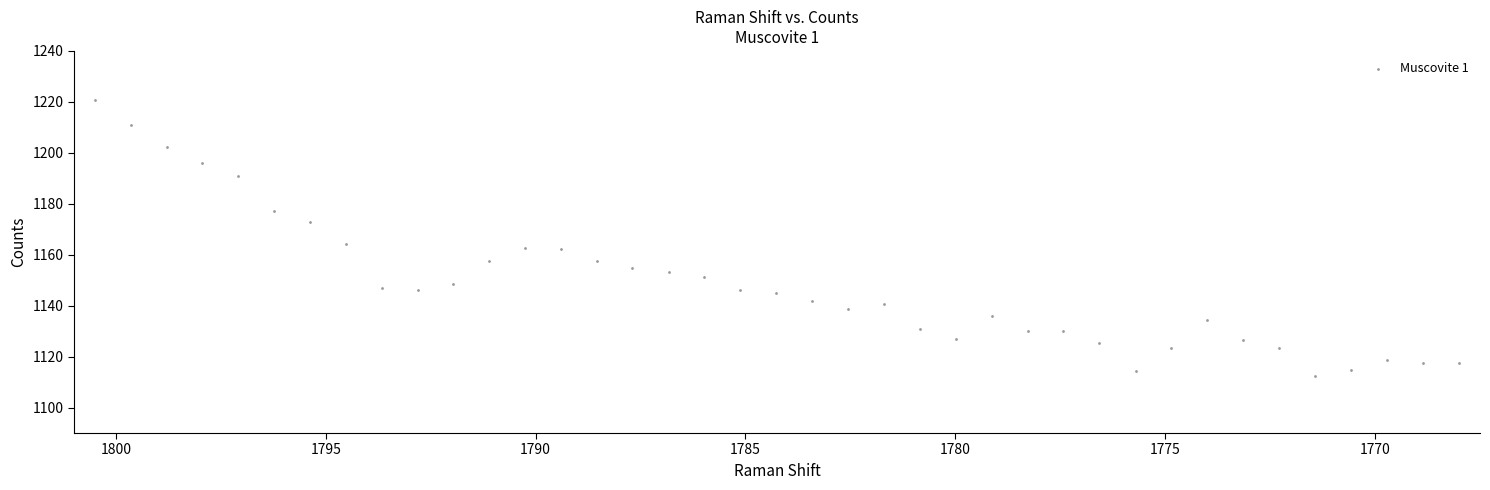

What is the range of Y values (max minus min)?

108.4